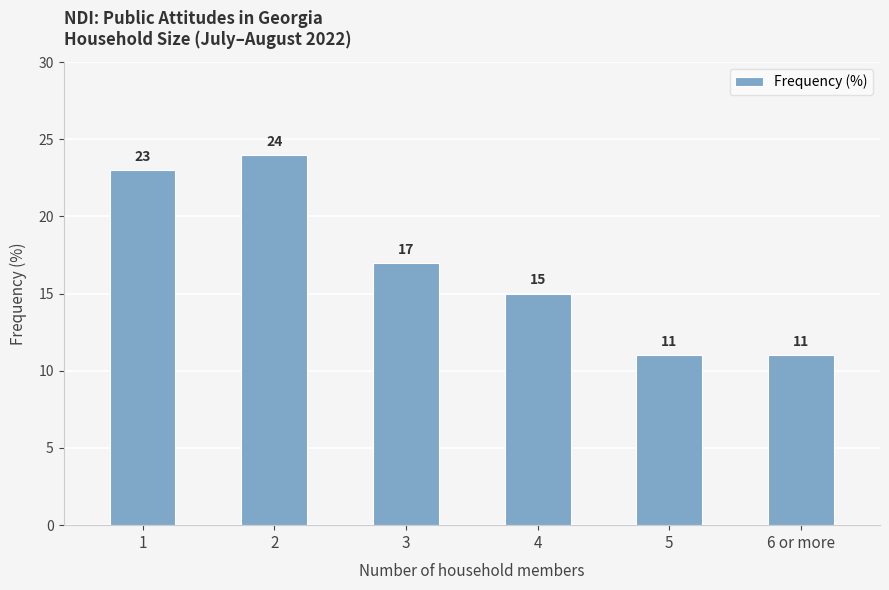

What is the label of the 4th bar from the right?

3